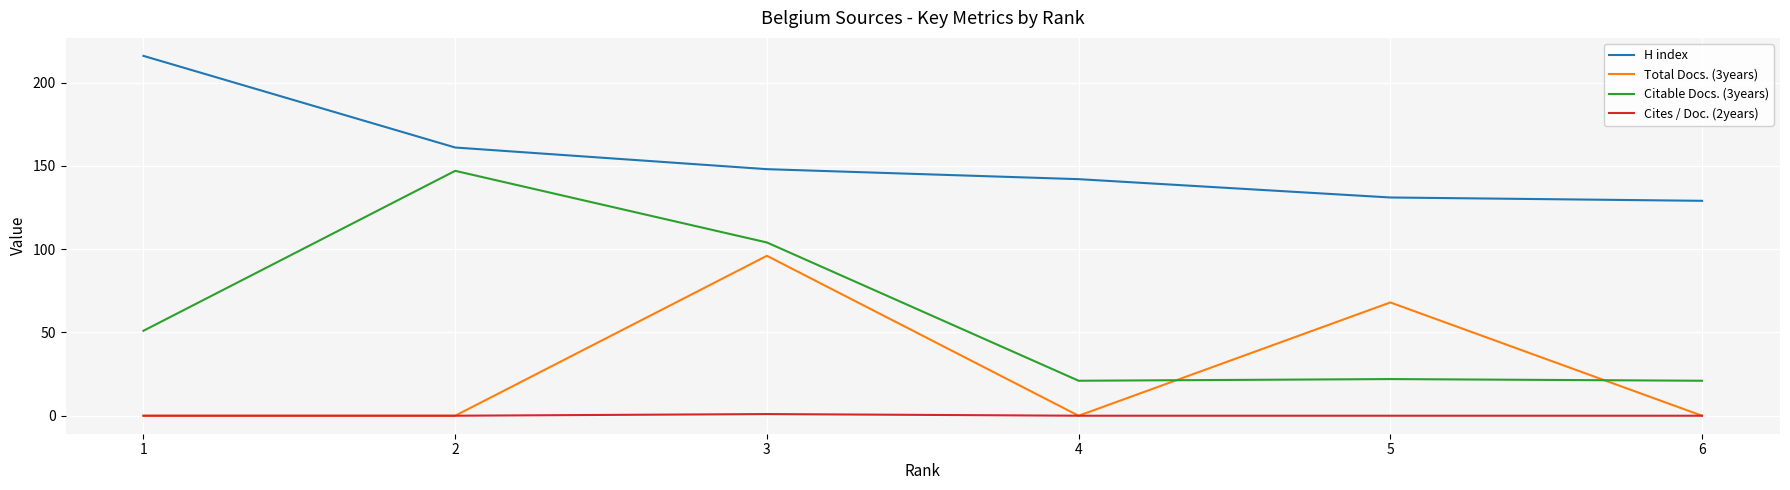

What is the difference between the highest and lowest values at 2?

161